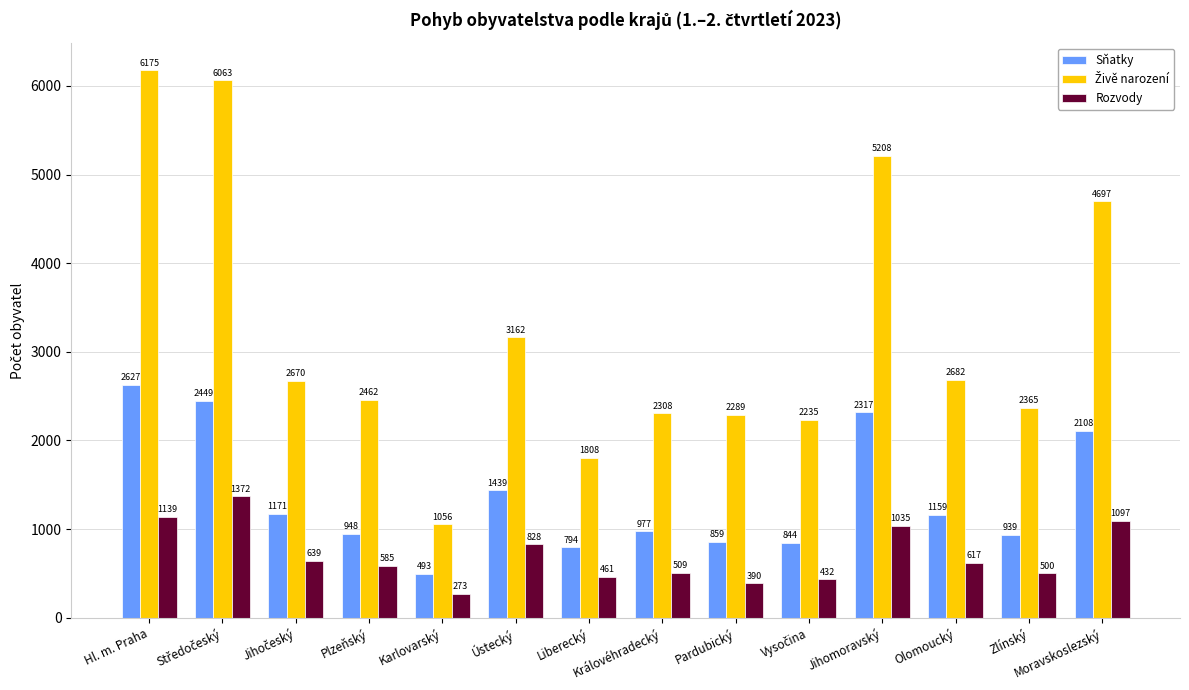

At which category is the sum across all series the highest?

Hl. m. Praha